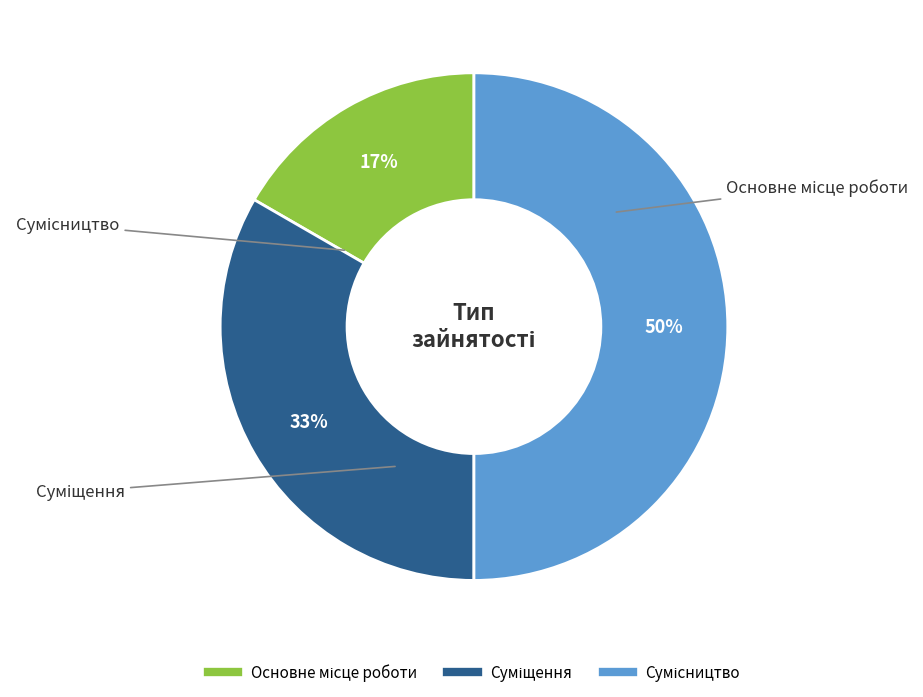

To the nearest percent, what is the difference between the largest and smallest slice percentages?

33%